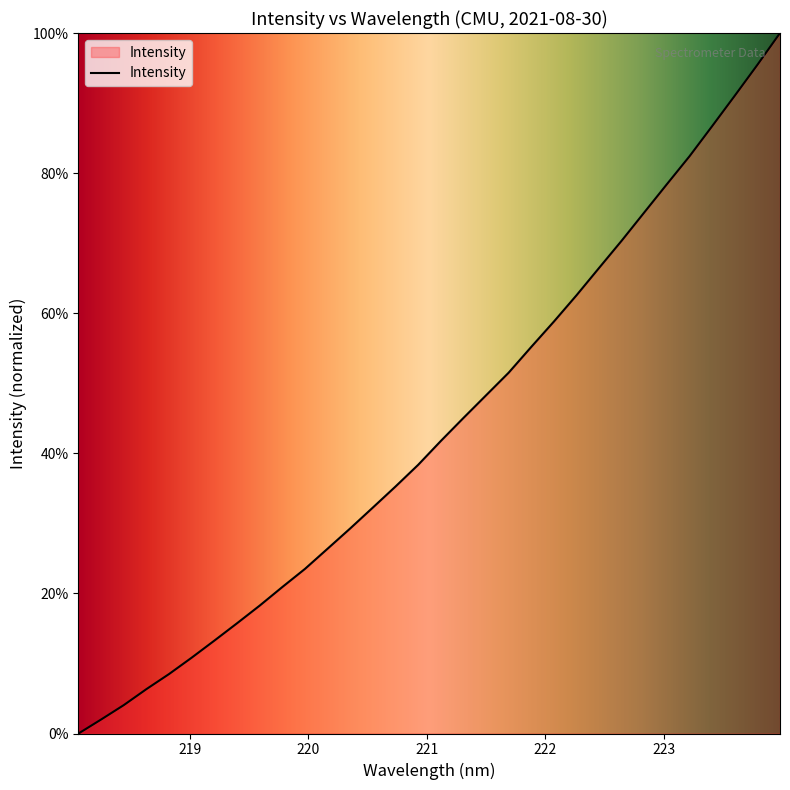

What is the average value?

43.5